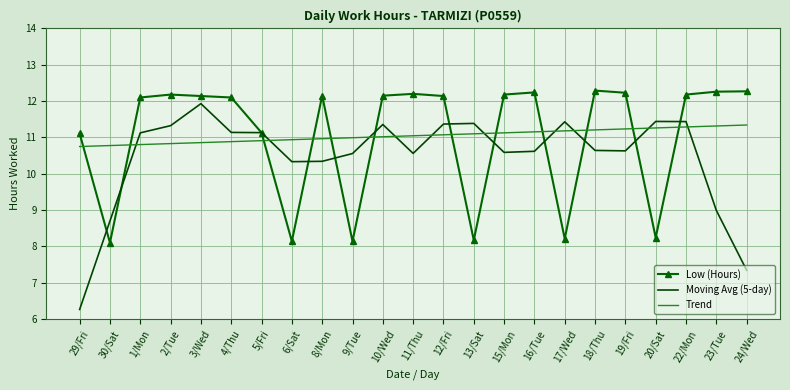

Which series ends up on top after the final intersection of Trend and Moving Avg (5-day)?

Trend